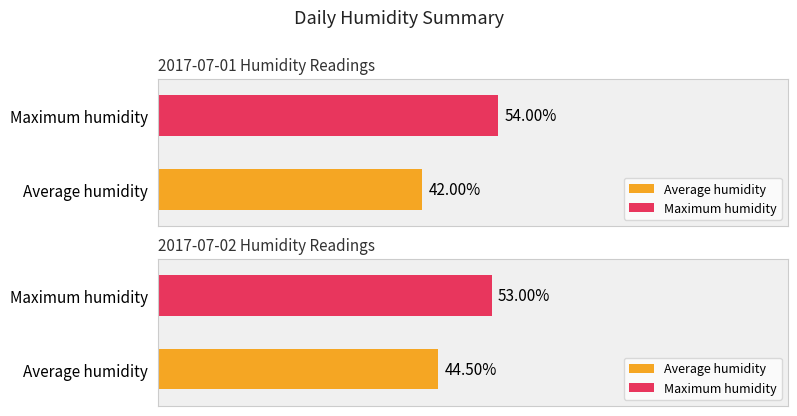

Rank the series by their average value, from lowest to highest.

Average humidity, Maximum humidity